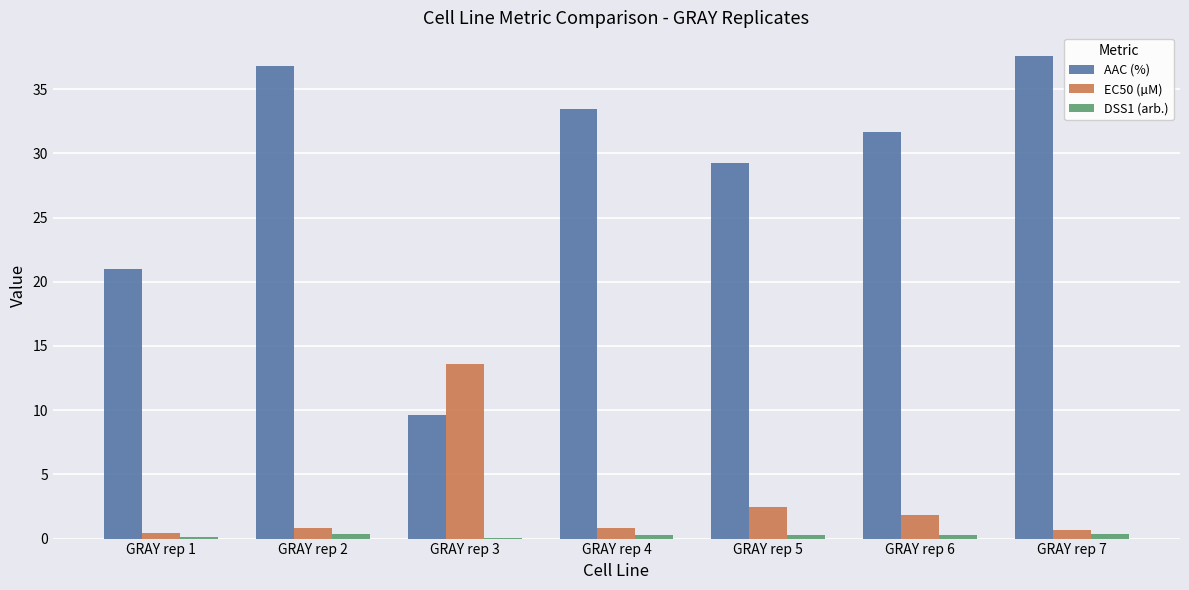

True or false: EC50 (µM) has a value of 13.6 at GRAY rep 3.

True